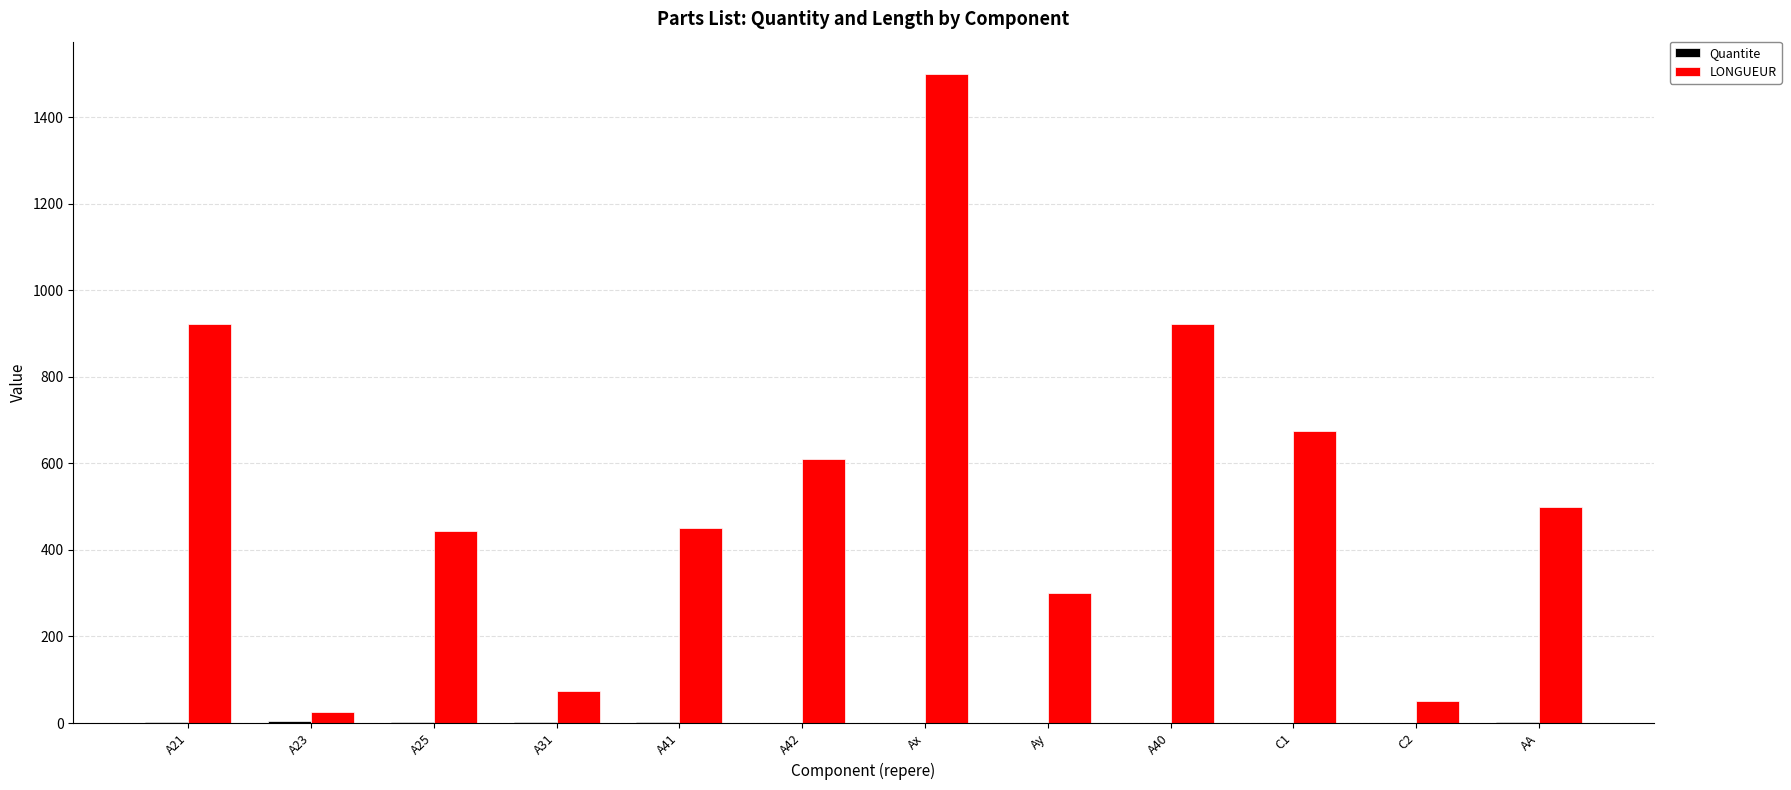

Which series has the largest total across all categories?

LONGUEUR